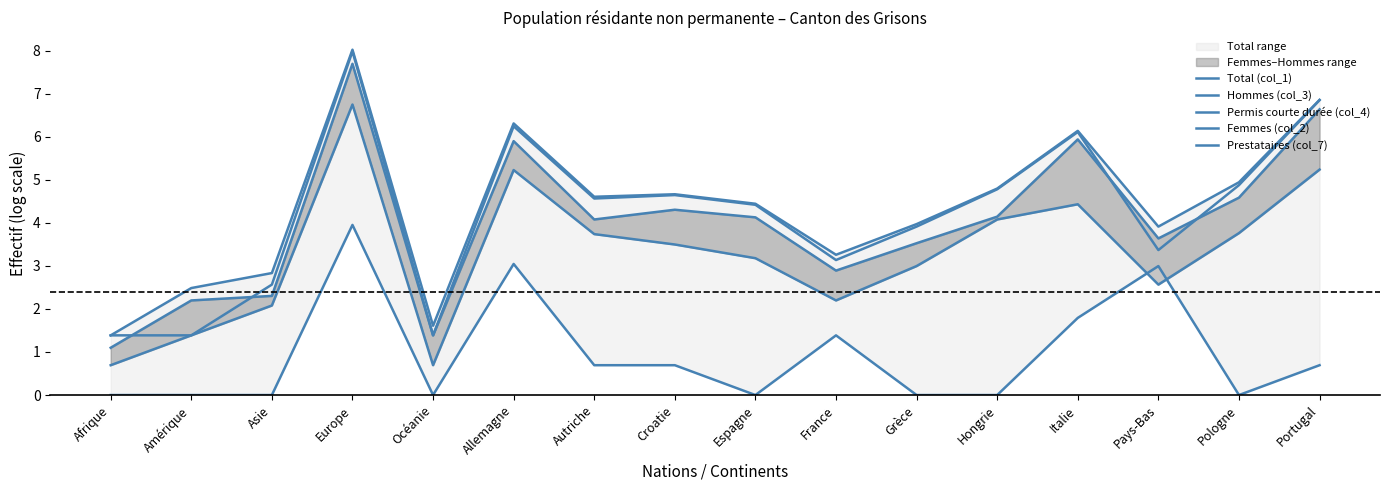

List the series in order of their peak value, highest first.

Total (col_1), Permis courte durée (col_4), Hommes (col_3), Femmes (col_2), Prestataires (col_7)